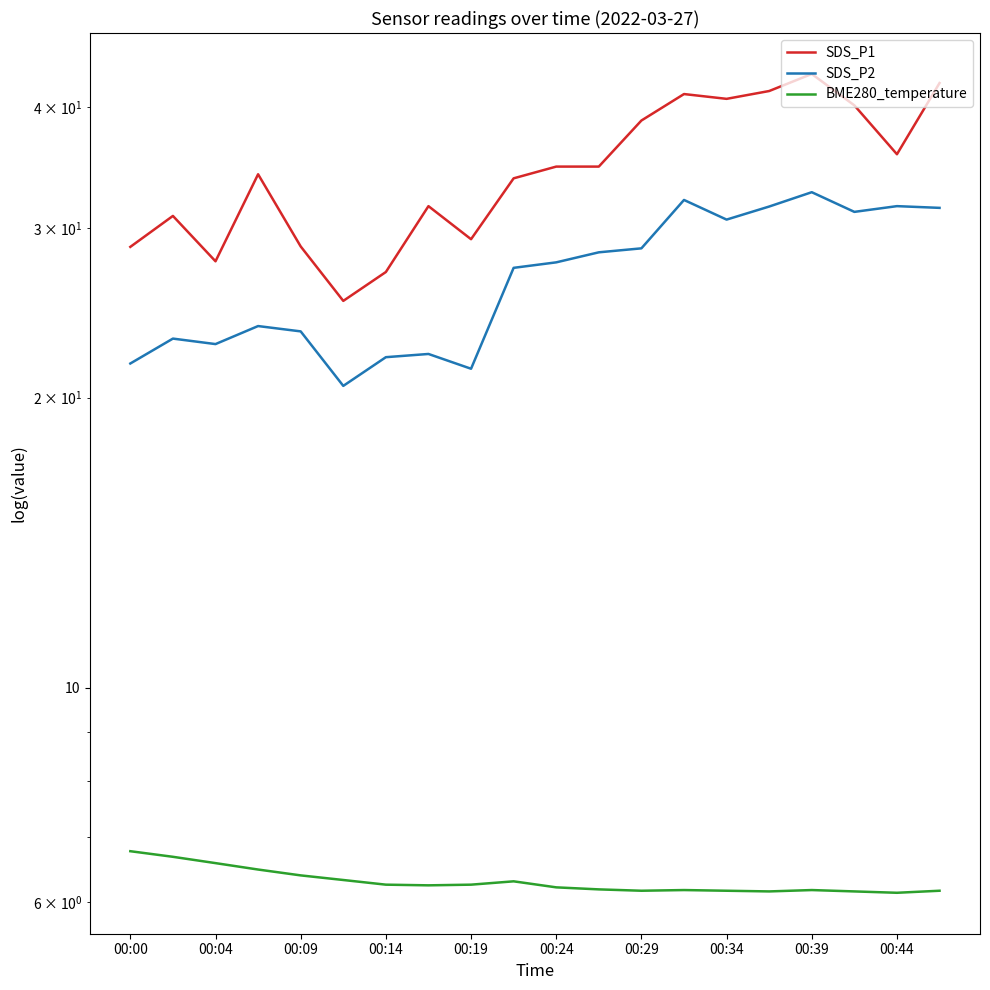

What is the minimum value for SDS_P2?

20.6